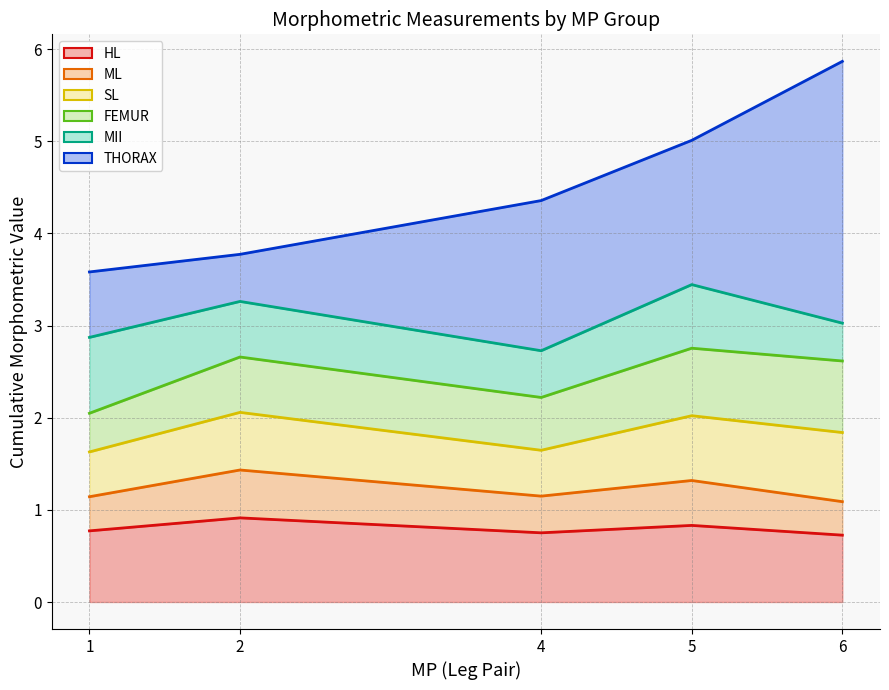

At which category is the sum across all series the highest?

6